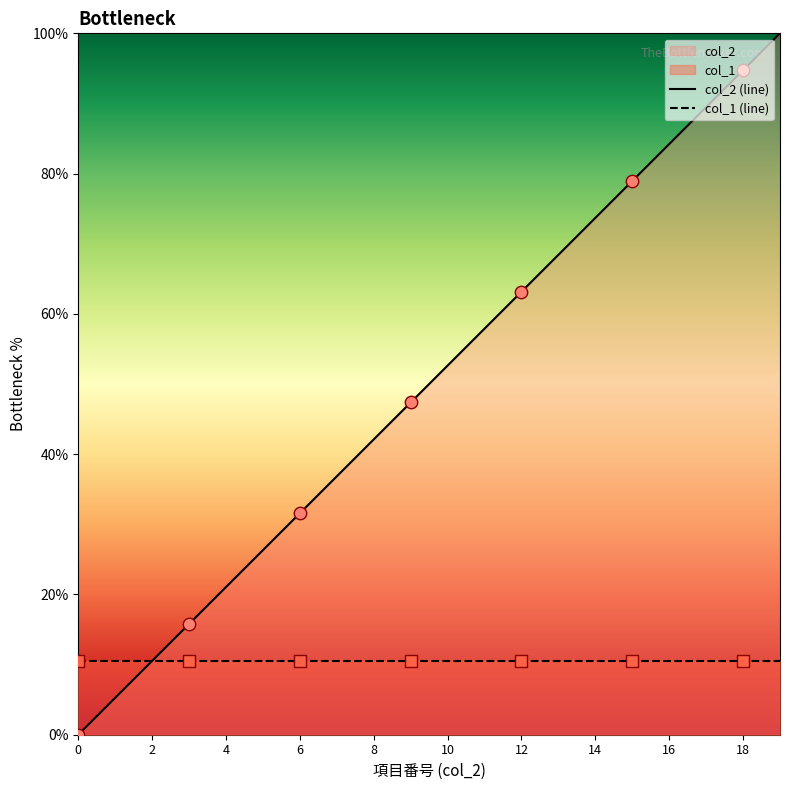

Which has a higher value, 10 or 11?

11